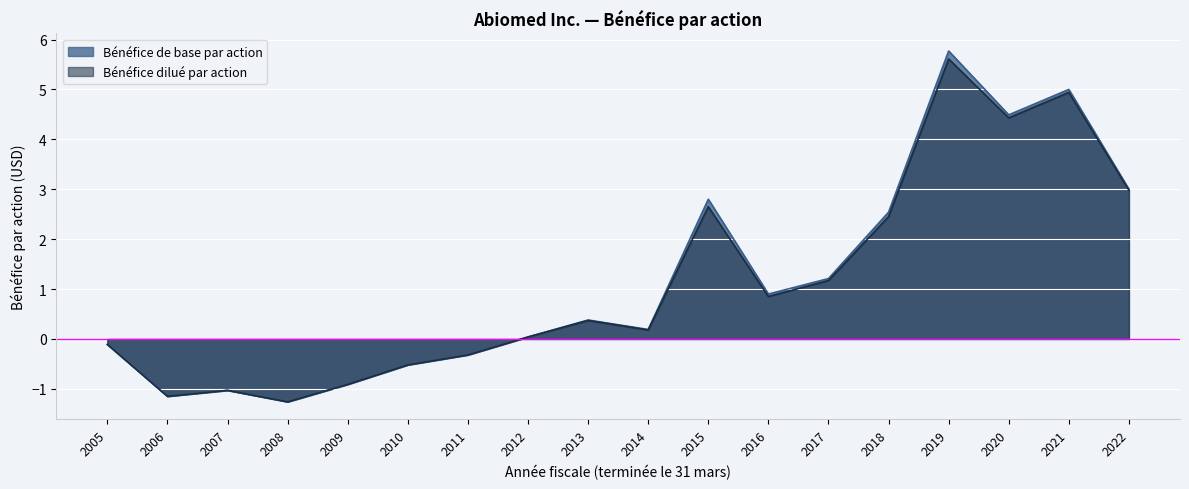

How many positive values does the Bénéfice de base par action series have?

11